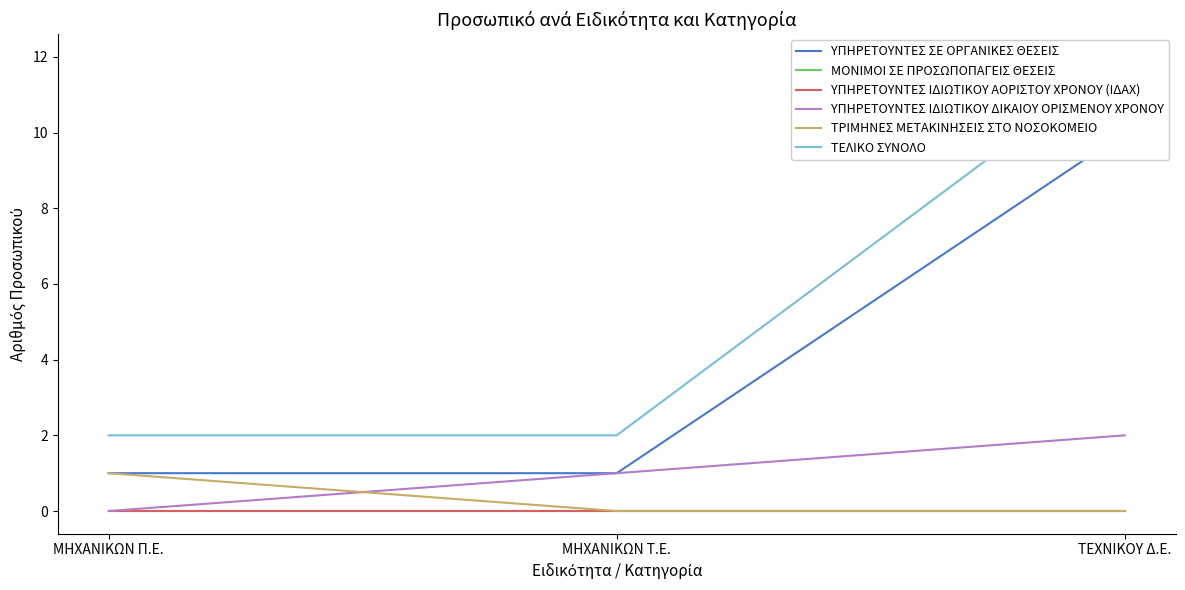

Rank the series by their maximum value, from highest to lowest.

ΤΕΛΙΚΟ ΣΥΝΟΛΟ, ΥΠΗΡΕΤΟΥΝΤΕΣ ΣΕ ΟΡΓΑΝΙΚΕΣ ΘΕΣΕΙΣ, ΥΠΗΡΕΤΟΥΝΤΕΣ ΙΔΙΩΤΙΚΟΥ ΔΙΚΑΙΟΥ ΟΡΙΣΜΕΝΟΥ ΧΡΟΝΟΥ, ΤΡΙΜΗΝΕΣ ΜΕΤΑΚΙΝΗΣΕΙΣ ΣΤΟ ΝΟΣΟΚΟΜΕΙΟ, ΜΟΝΙΜΟΙ ΣΕ ΠΡΟΣΩΠΟΠΑΓΕΙΣ ΘΕΣΕΙΣ, ΥΠΗΡΕΤΟΥΝΤΕΣ ΙΔΙΩΤΙΚΟΥ ΑΟΡΙΣΤΟΥ ΧΡΟΝΟΥ (ΙΔΑΧ)